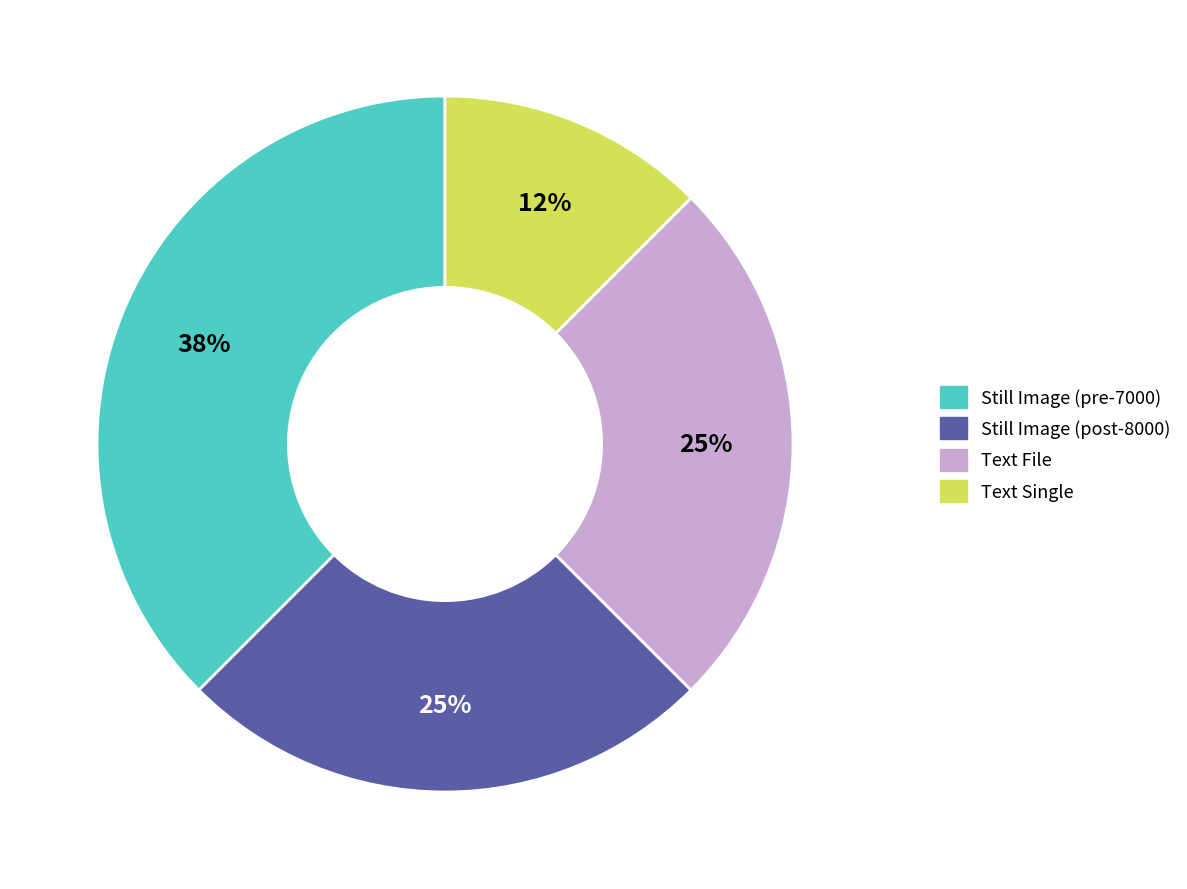

Is there a majority slice in this chart?

No